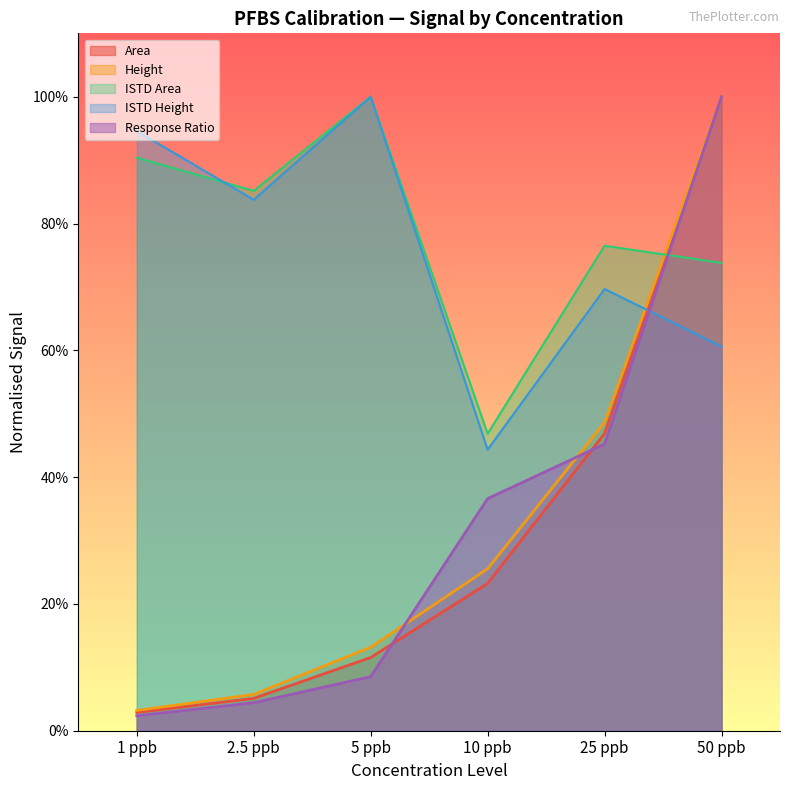

At which label does Response Ratio reach its peak?

50 ppb